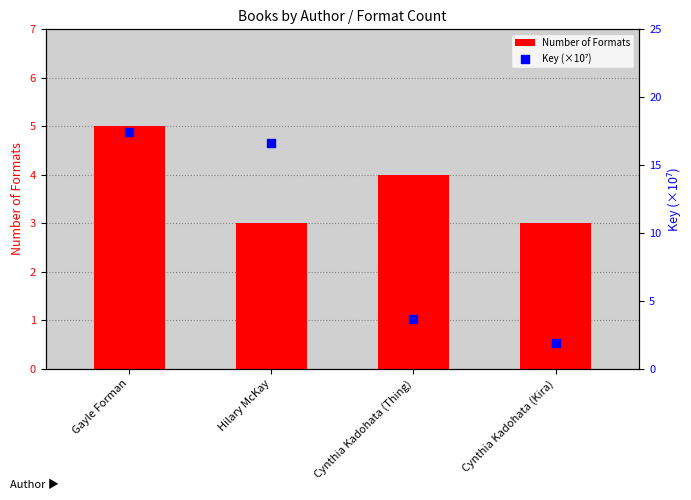

At which category is the sum across all series the highest?

Gayle Forman